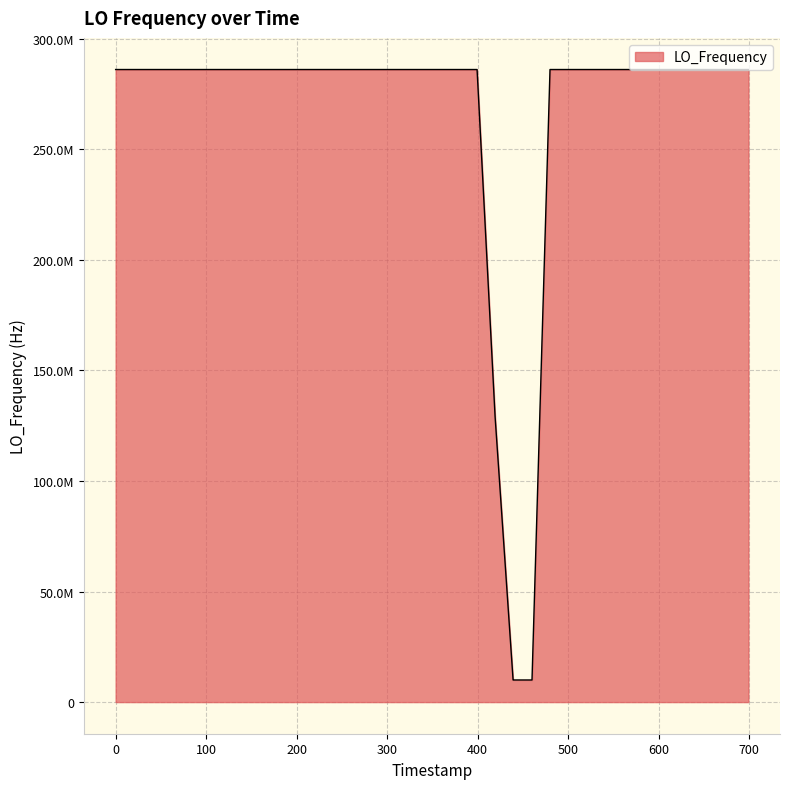

What is the maximum value shown in the chart?

286047001.1